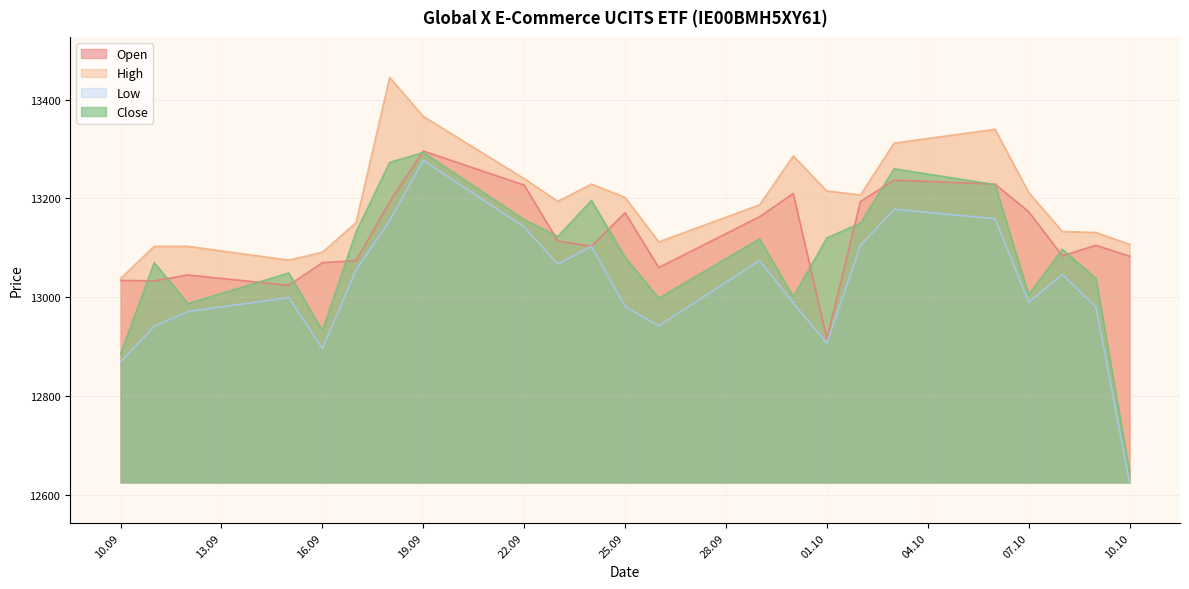

Does the chart have visible grid lines?

Yes